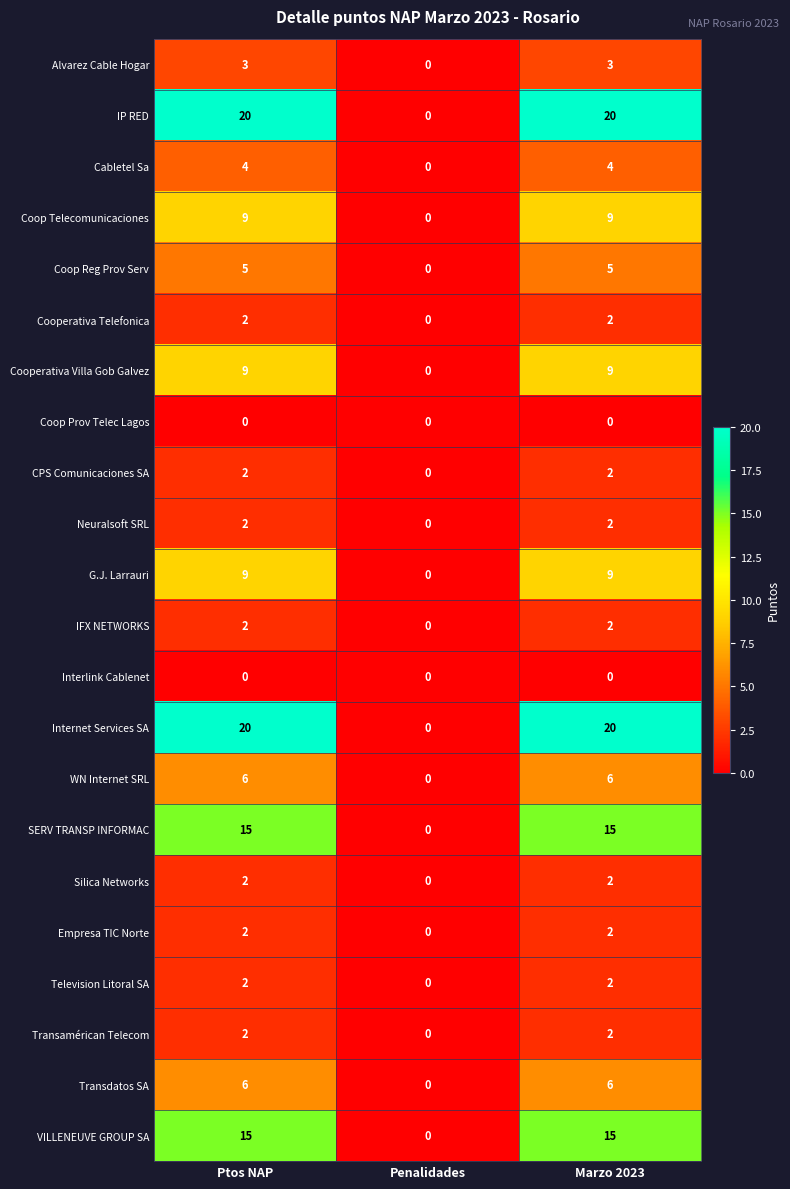

The value of IFX NETWORKS at Marzo 2023 is 2. True or false?

True